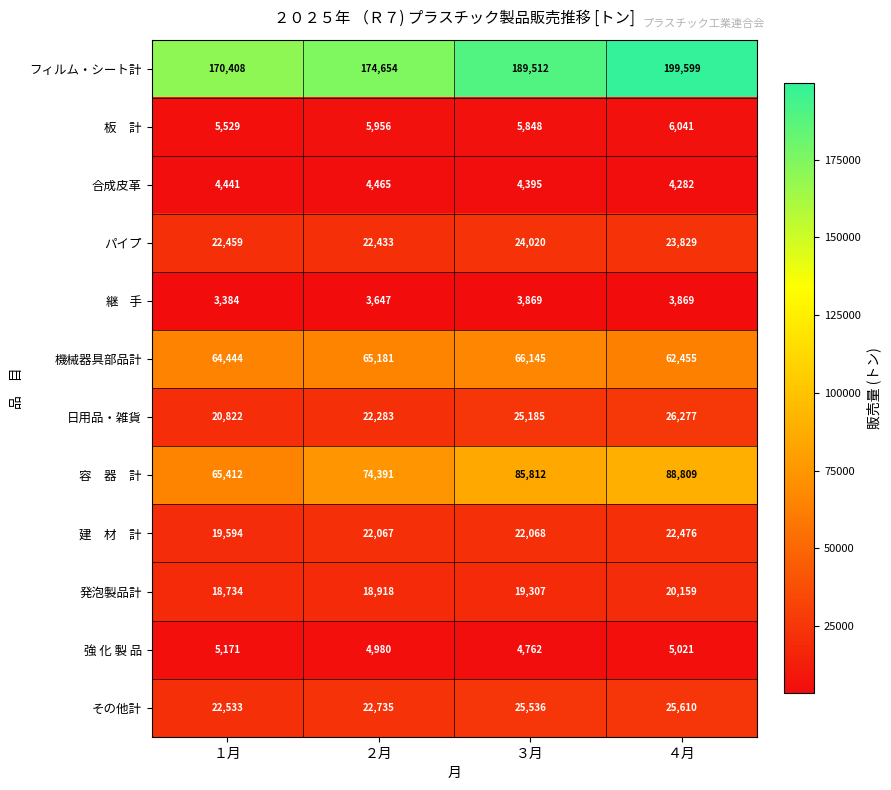

Which series has the largest range (max minus min)?

フィルム・シート計